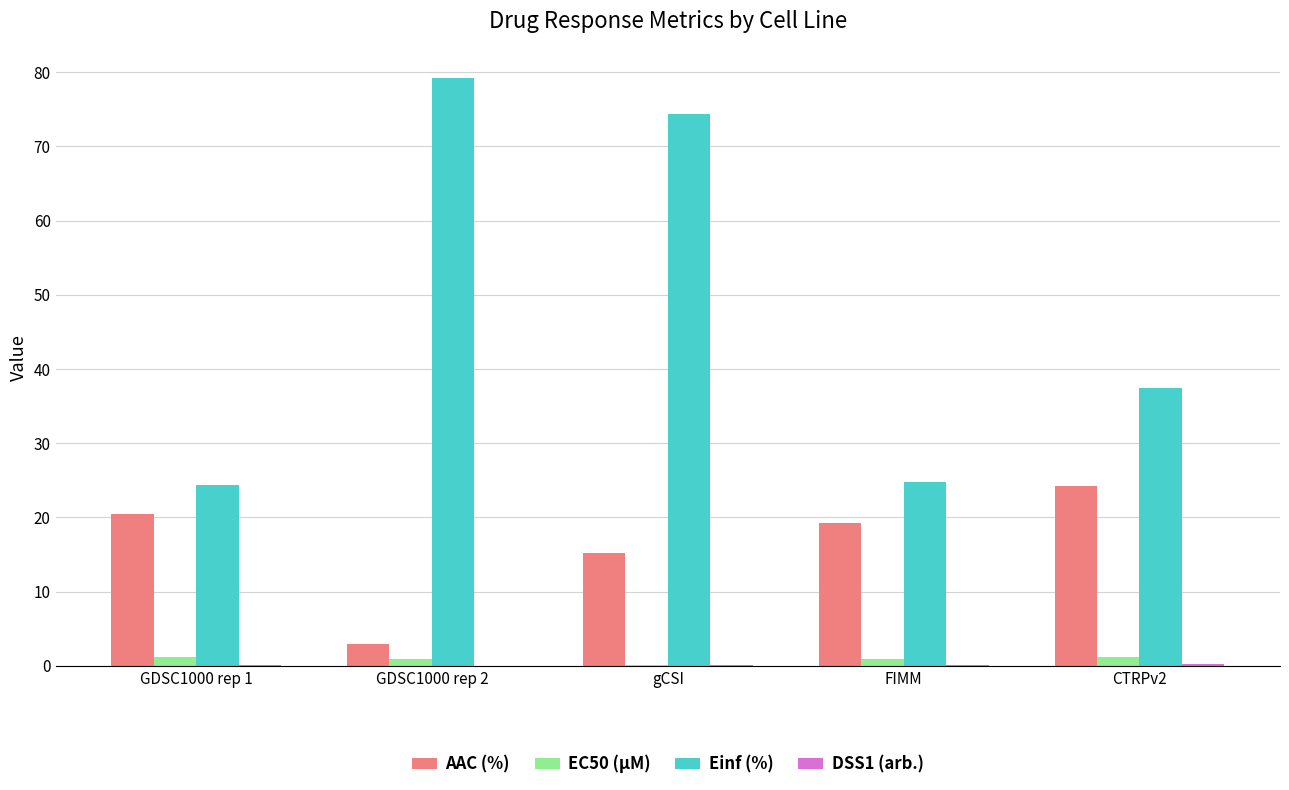

How many data points does each series have?

5